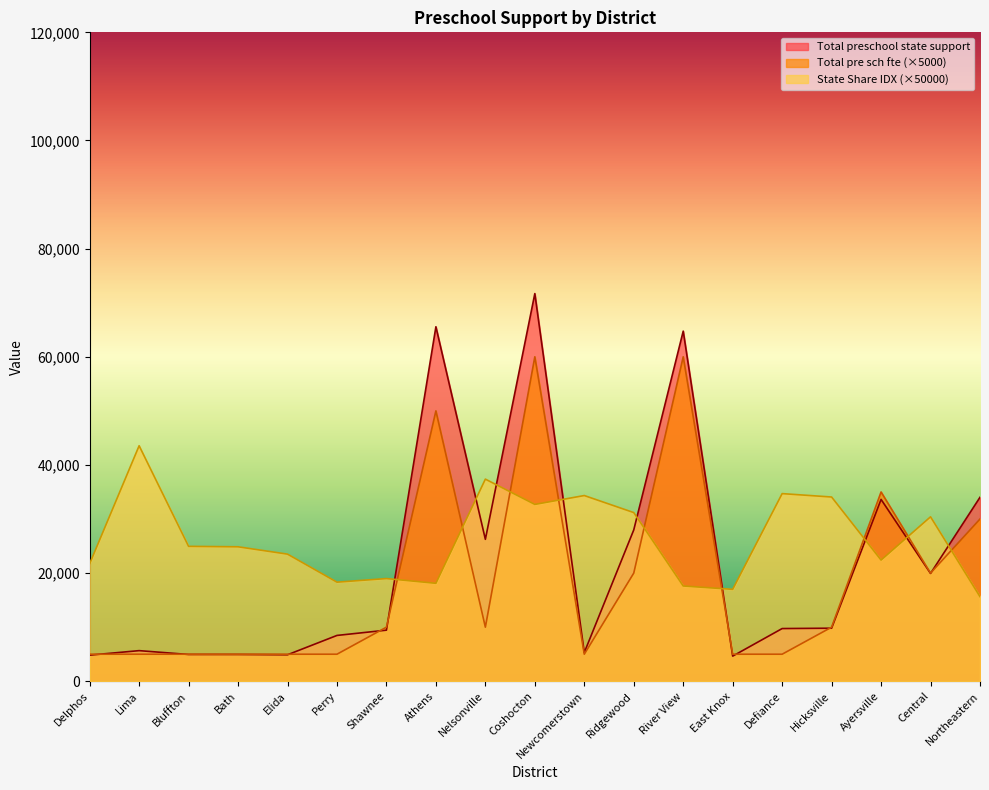

How many times do Total pre sch fte and Total preschool state support cross each other?

9